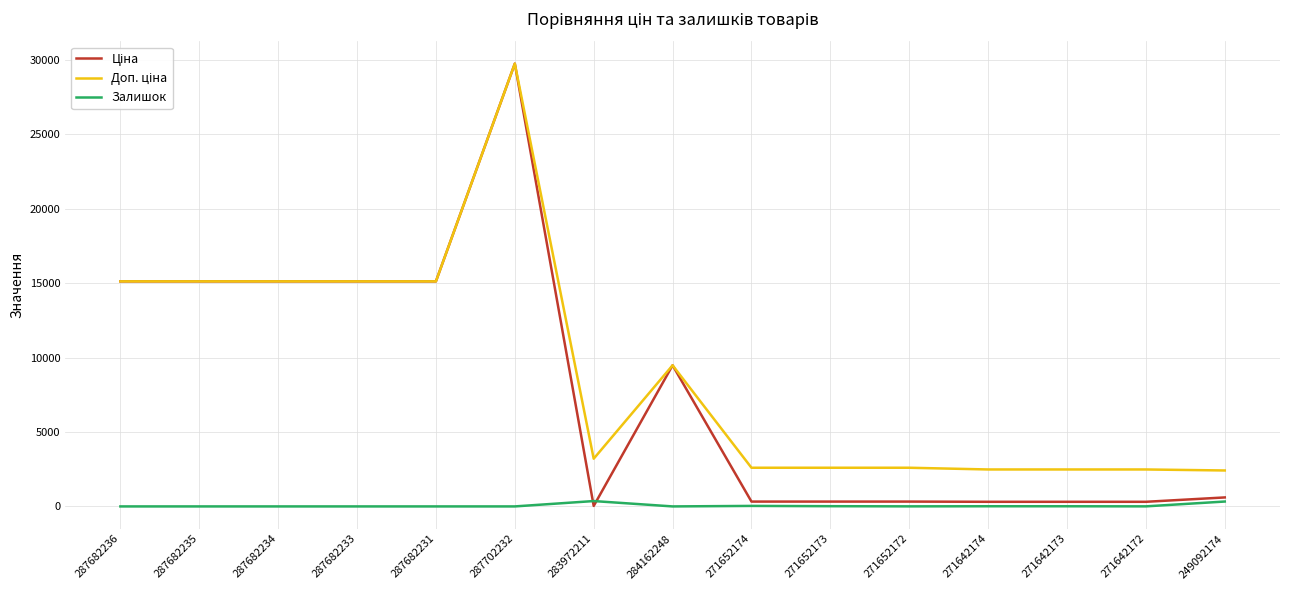

Which category has the highest value across all series?

287702232